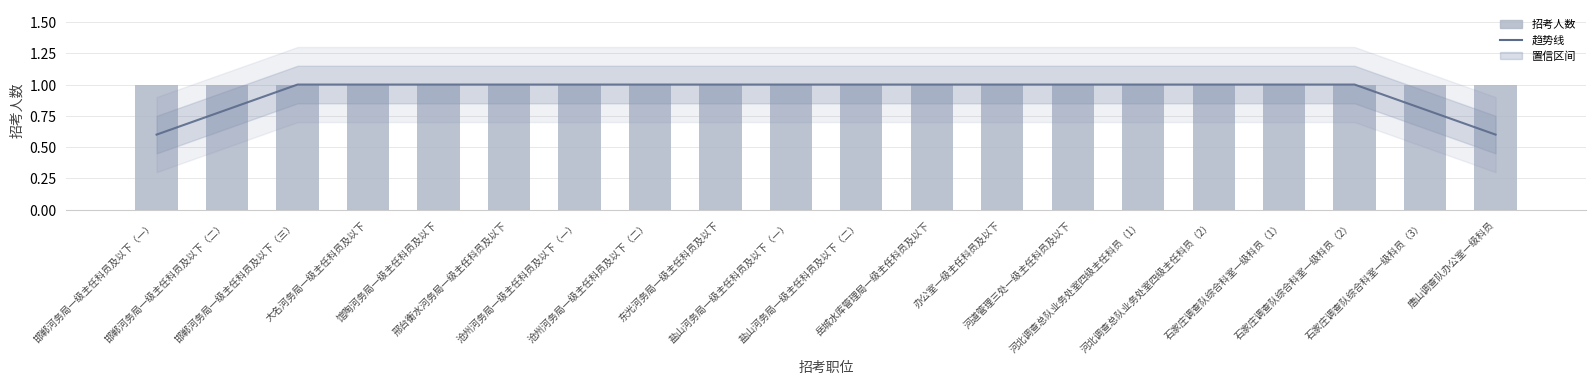

How many 趋势线 values are between 1 and 2?

16